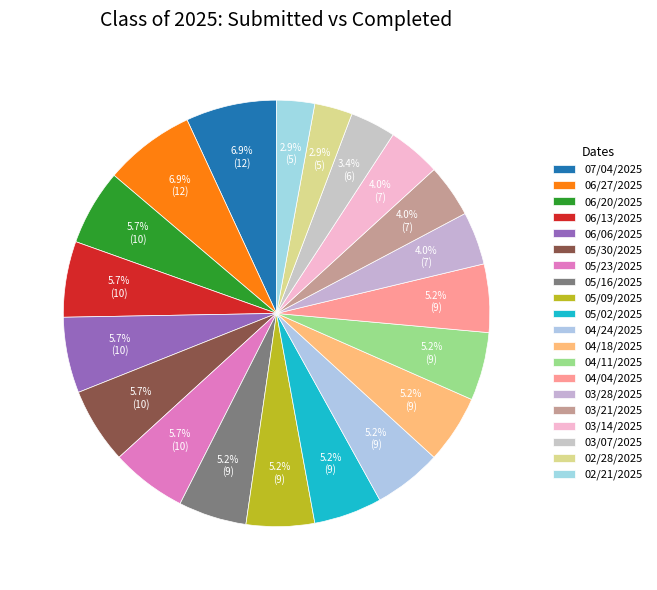

What percentage is the 04/24/2025 slice, to the nearest percent?

5%